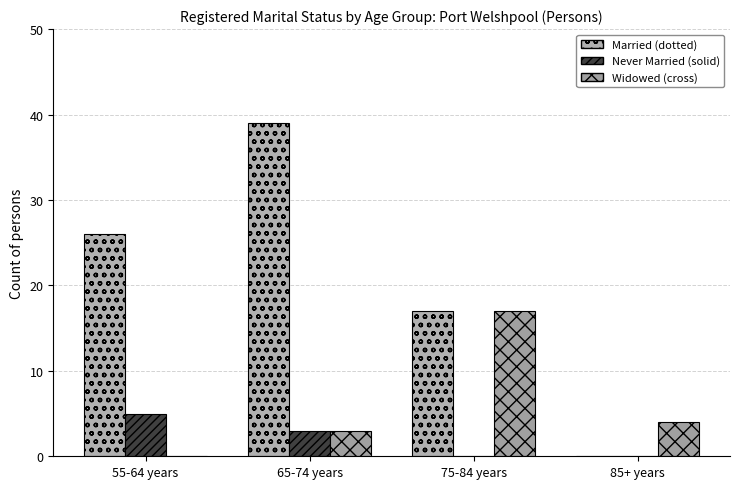

What is the label of the 2nd bar from the left?

65-74 years